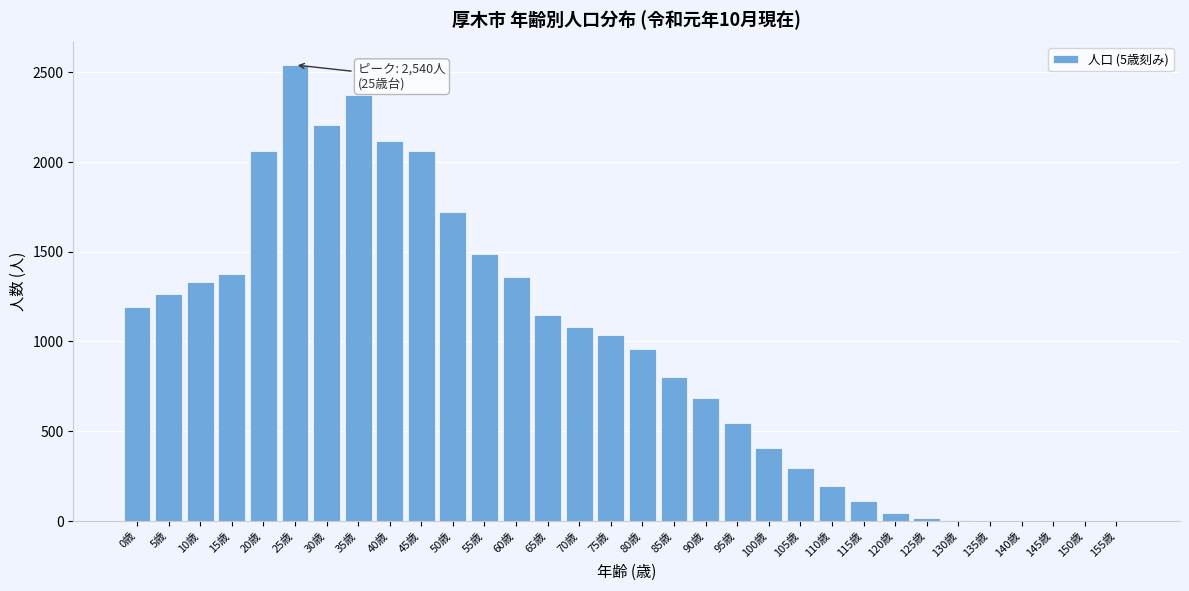

What is the sum of all values?

30394